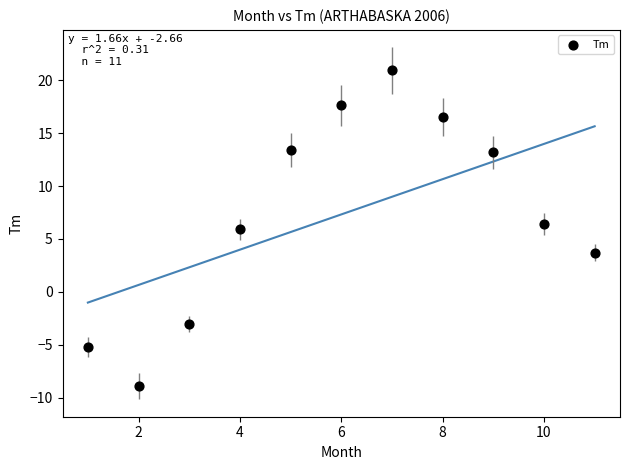

What is the average X value?

6.0